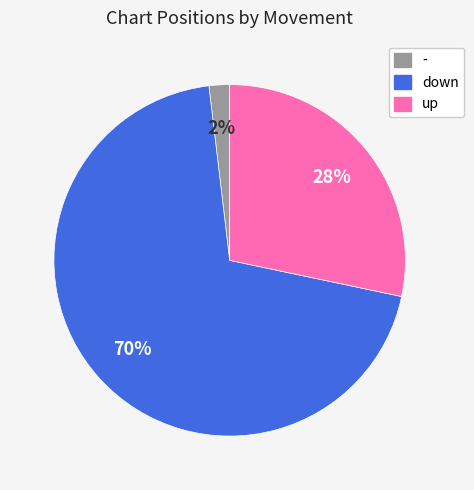

To the nearest percent, what percentage of the pie is -?

2%